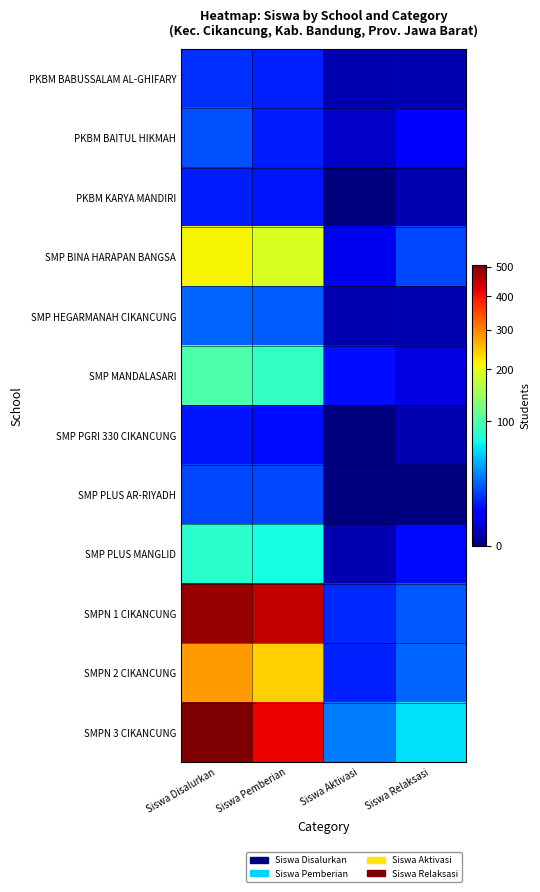

Which label corresponds to the largest value in the chart?

Siswa Disalurkan